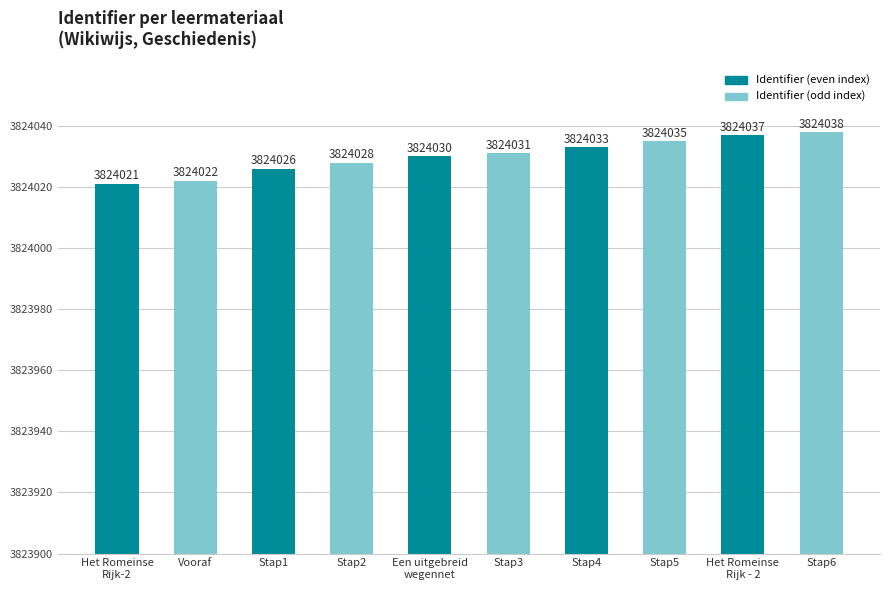

Rank the categories by value from lowest to highest.

Het Romeinse
Rijk-2, Vooraf, Stap1, Stap2, Een uitgebreid
wegennet, Stap3, Stap4, Stap5, Het Romeinse
Rijk - 2, Stap6